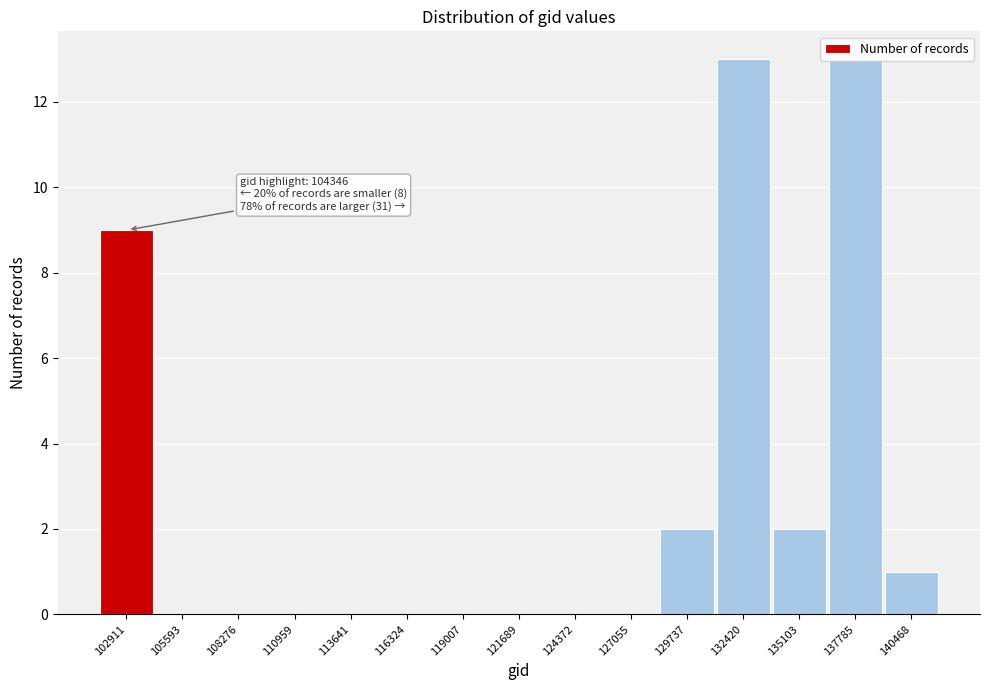

True or false: the data shows 13 at 132420.

True